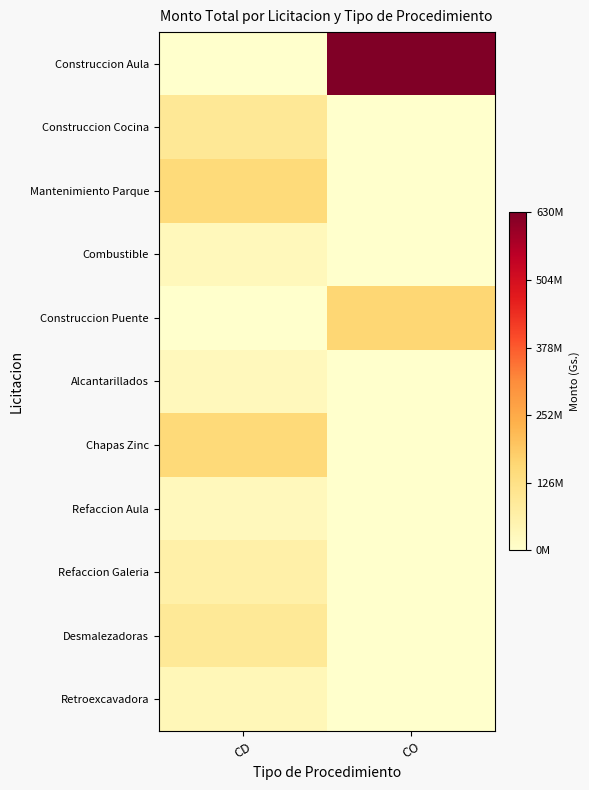

Which has a higher value, CD or CO?

CO